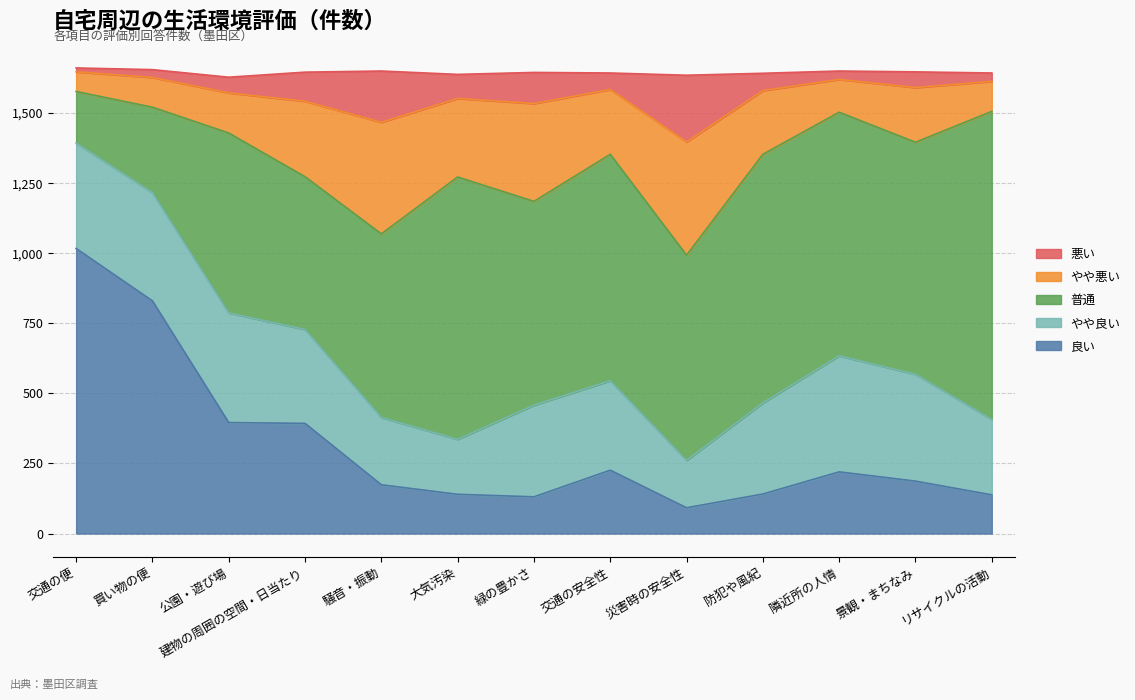

Does the chart display data point markers on the line(s)?

No